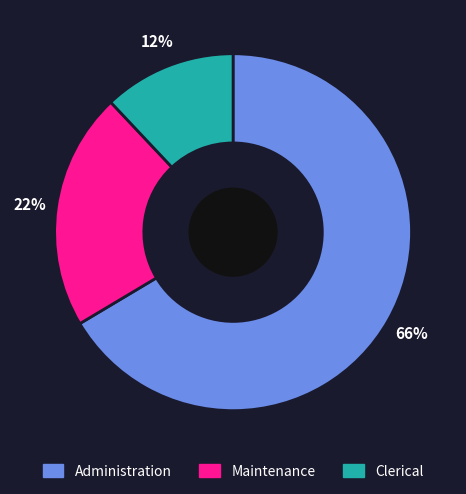

True or false: Clerical accounts for 12% of the total.

True